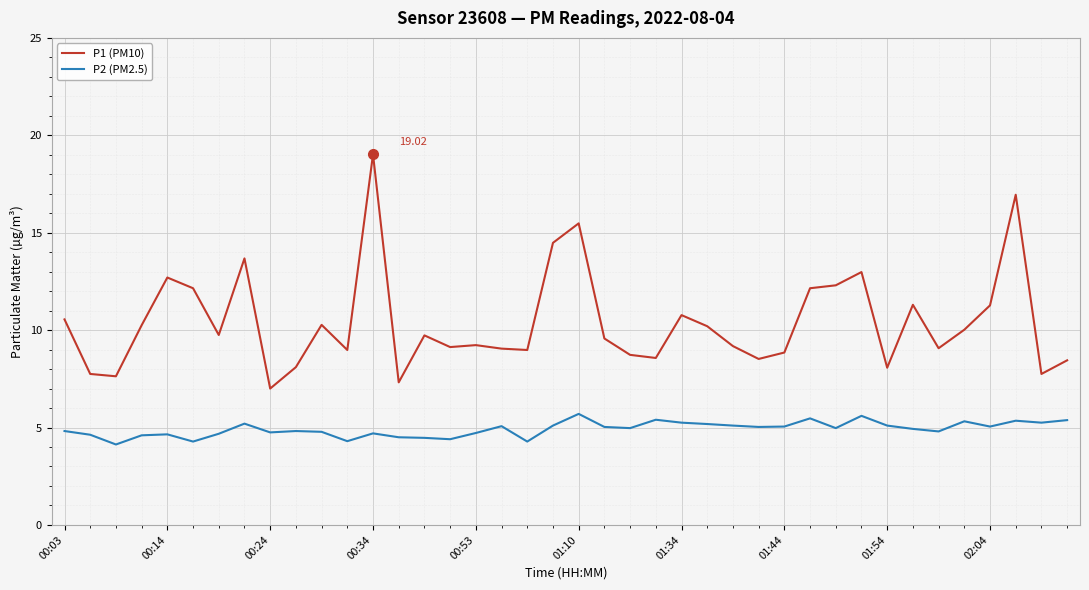

What is the lowest value of the P2 (PM2.5) series?

4.1